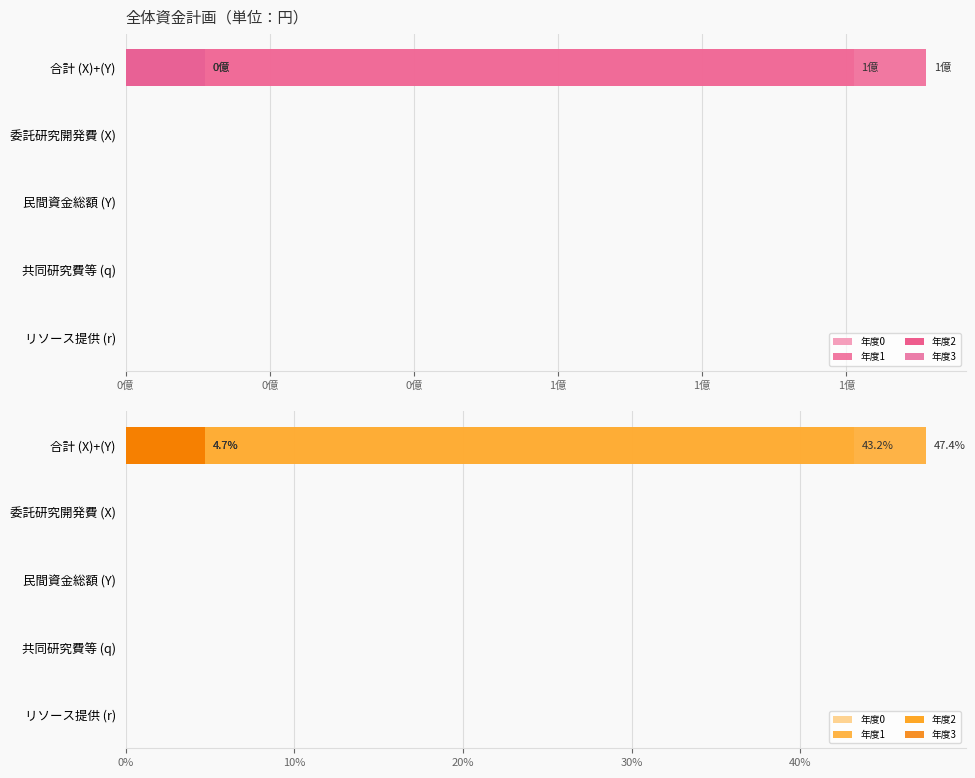

How many bars are there in each group?

4